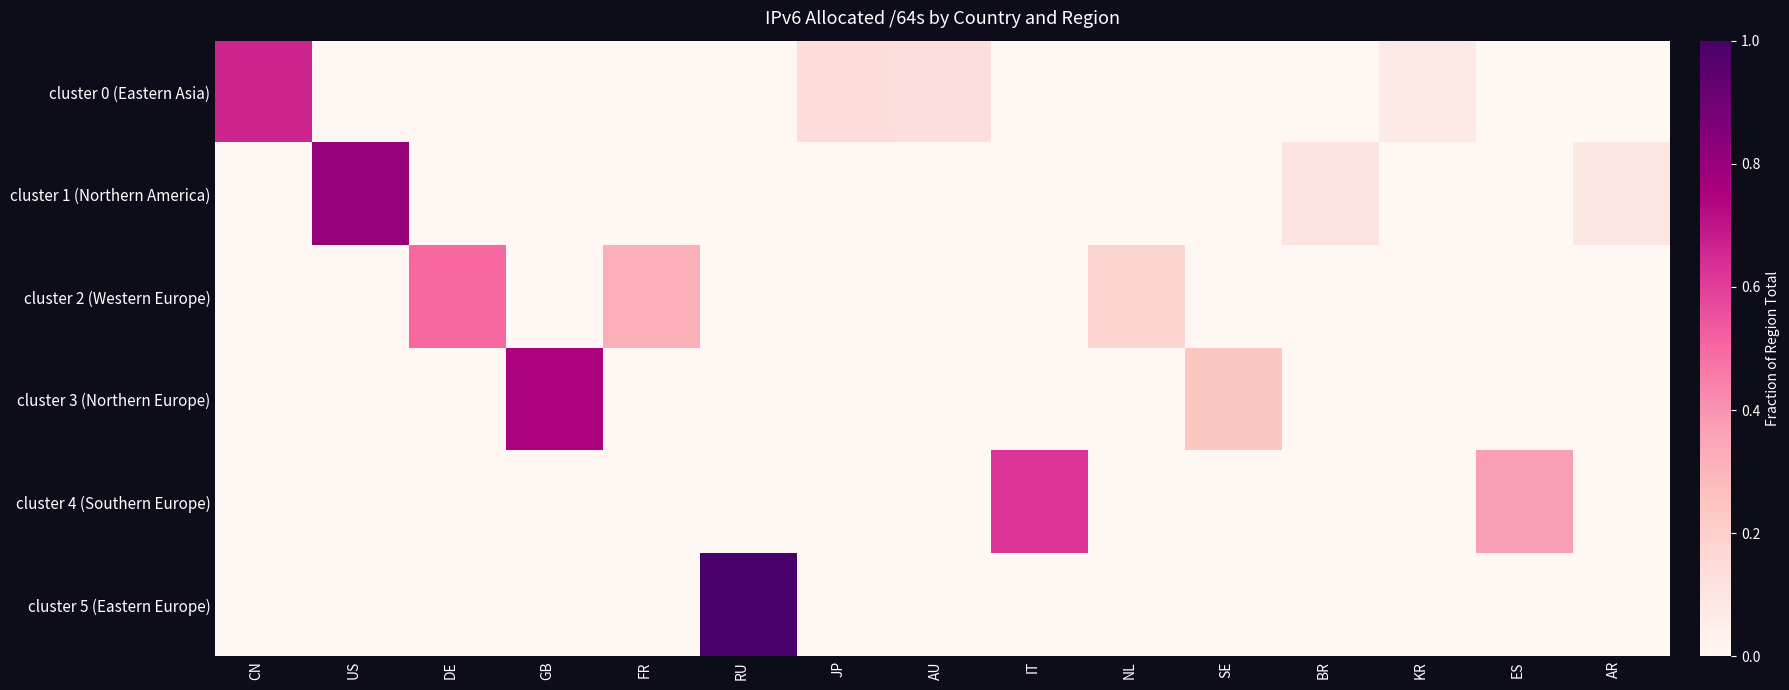

What is the difference between the highest and lowest values at RU?

1.0